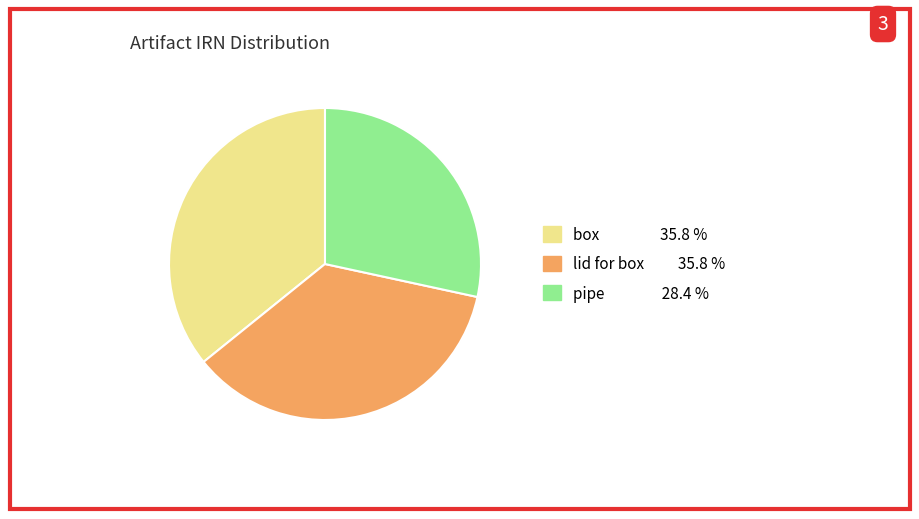

Between pipe and lid for box, which is larger?

lid for box